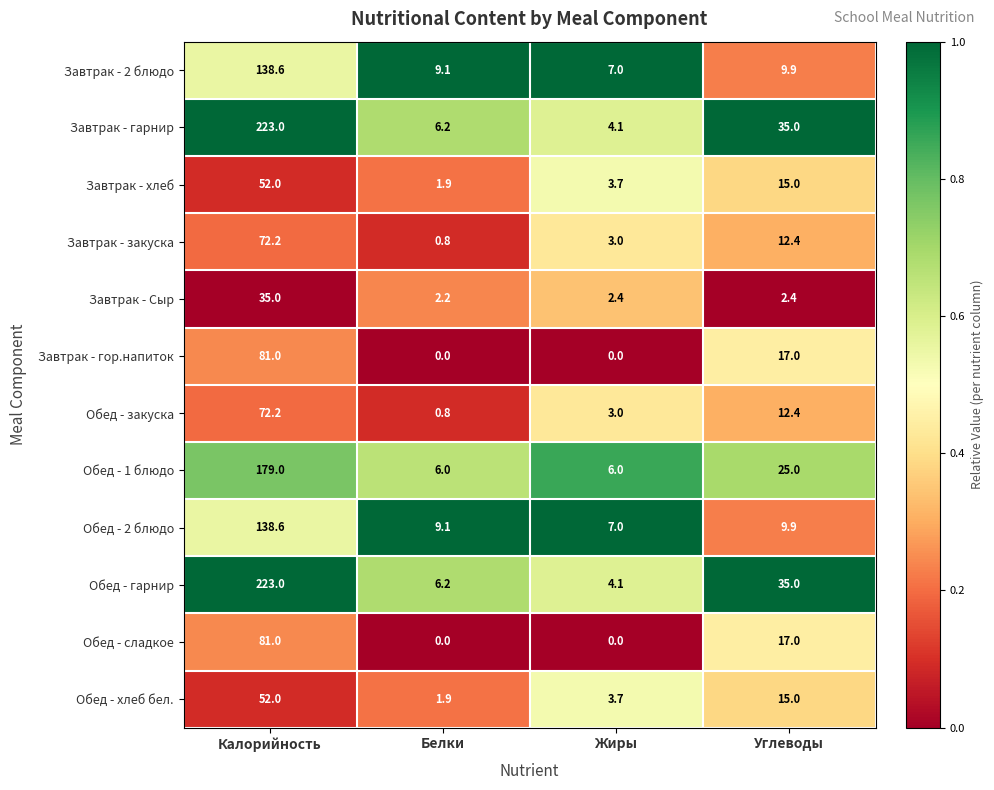

What is the highest value of the Обед - хлеб бел. series?

52.0